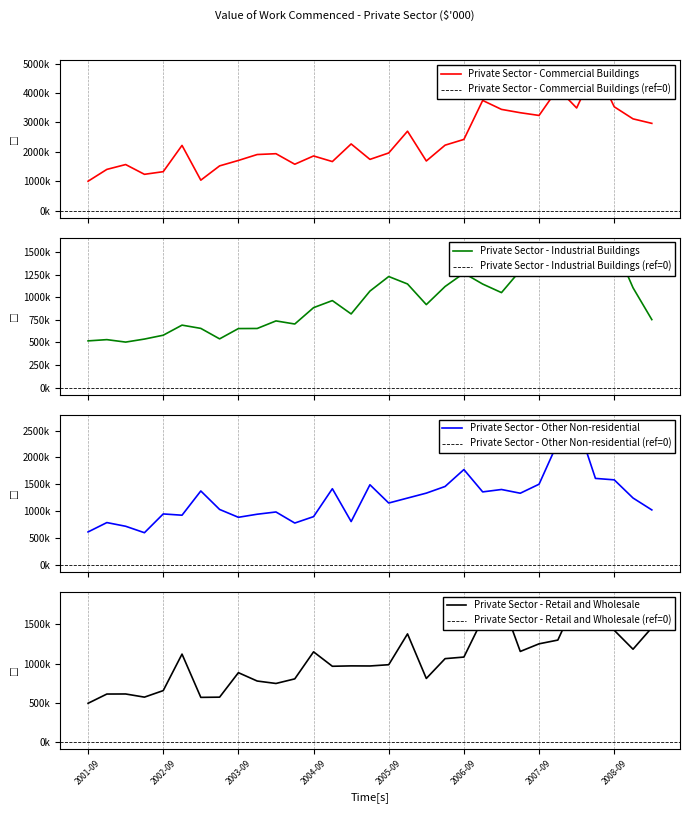

Reading left to right, transcribe all the data shown in this chart.

Private Sector - Commercial Buildings: 2001-09=997330	2001-12=1399803	2002-03=1564731	2002-06=1232573	2002-09=1322414	2002-12=2216343	2003-03=1033697	2003-06=1519597	2003-09=1704346	2003-12=1905678	2004-03=1933700	2004-06=1575351	2004-09=1857079	2004-12=1666338	2005-03=2265860	2005-06=1740577	2005-09=1958971	2005-12=2699192	2006-03=1686208	2006-06=2224341	2006-09=2419693	2006-12=3745384	2007-03=3441317	2007-06=3327810	2007-09=3235188	2007-12=4150352	2008-03=3489278	2008-06=4862695	2008-09=3529847	2008-12=3119074	2009-03=2965870
Private Sector - Industrial Buildings: 2001-09=517591	2001-12=531364	2002-03=504208	2002-06=537695	2002-09=580293	2002-12=691990	2003-03=655863	2003-06=539851	2003-09=653973	2003-12=654919	2004-03=738646	2004-06=704404	2004-09=885461	2004-12=963644	2005-03=815927	2005-06=1068824	2005-09=1230081	2005-12=1147539	2006-03=919138	2006-06=1119681	2006-09=1267041	2006-12=1146625	2007-03=1051943	2007-06=1296792	2007-09=1413132	2007-12=1526714	2008-03=1320027	2008-06=1556440	2008-09=1582305	2008-12=1105721	2009-03=753031
Private Sector - Other Non-residential: 2001-09=611358	2001-12=785833	2002-03=717085	2002-06=596903	2002-09=946898	2002-12=923105	2003-03=1375028	2003-06=1030560	2003-09=884221	2003-12=941493	2004-03=983414	2004-06=777138	2004-09=896616	2004-12=1416928	2005-03=805019	2005-06=1490828	2005-09=1150368	2005-12=1242696	2006-03=1334719	2006-06=1459045	2006-09=1774331	2006-12=1357750	2007-03=1402618	2007-06=1332943	2007-09=1500978	2007-12=2280043	2008-03=2664561	2008-06=1609235	2008-09=1582533	2008-12=1243839	2009-03=1021832
Private Sector - Retail and Wholesale: 2001-09=492329	2001-12=610559	2002-03=611342	2002-06=571063	2002-09=654509	2002-12=1120850	2003-03=567958	2003-06=570672	2003-09=883560	2003-12=776818	2004-03=745637	2004-06=804359	2004-09=1149717	2004-12=965397	2005-03=970286	2005-06=969141	2005-09=985234	2005-12=1378993	2006-03=809547	2006-06=1062799	2006-09=1082963	2006-12=1571609	2007-03=1813394	2007-06=1154793	2007-09=1252244	2007-12=1300171	2008-03=1826271	2008-06=1810775	2008-09=1424919	2008-12=1183333	2009-03=1458099